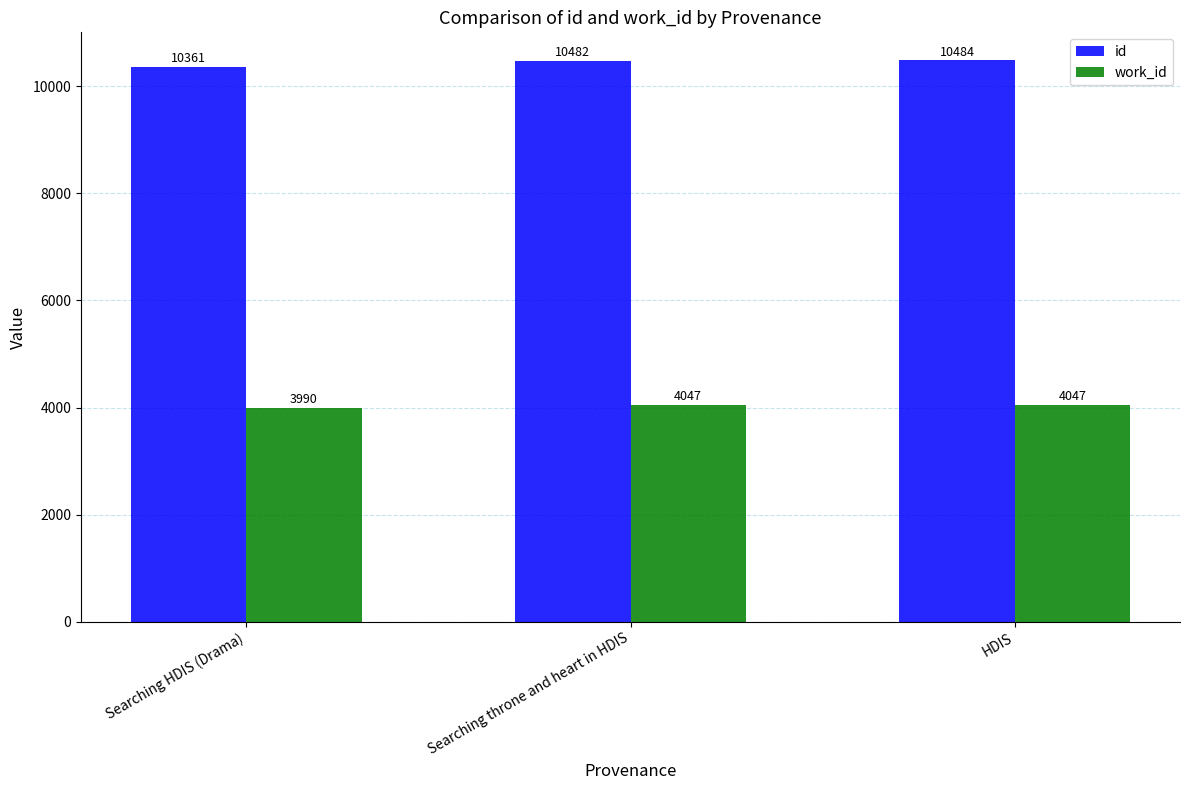

Reading left to right, transcribe all the data shown in this chart.

id: 10361	10482	10484
work_id: 3990	4047	4047